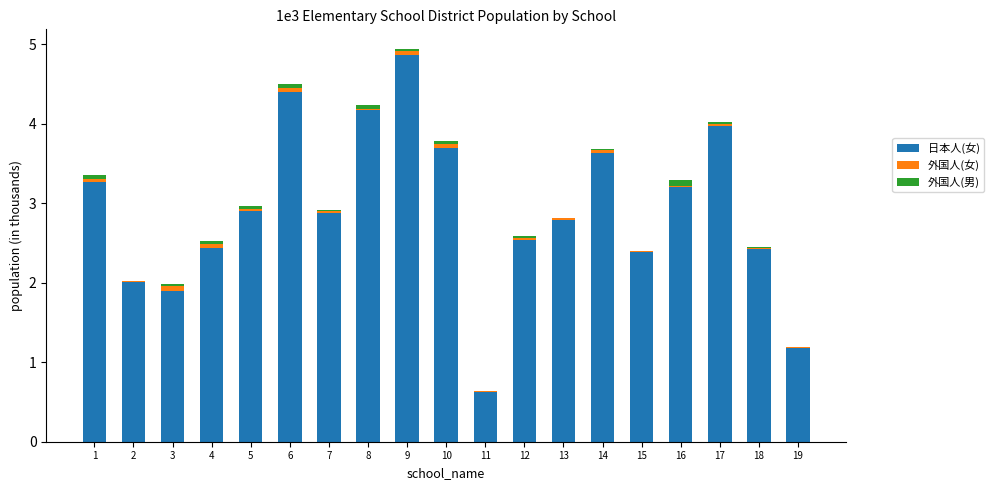

Are the bars grouped side by side (vs. stacked)?

No